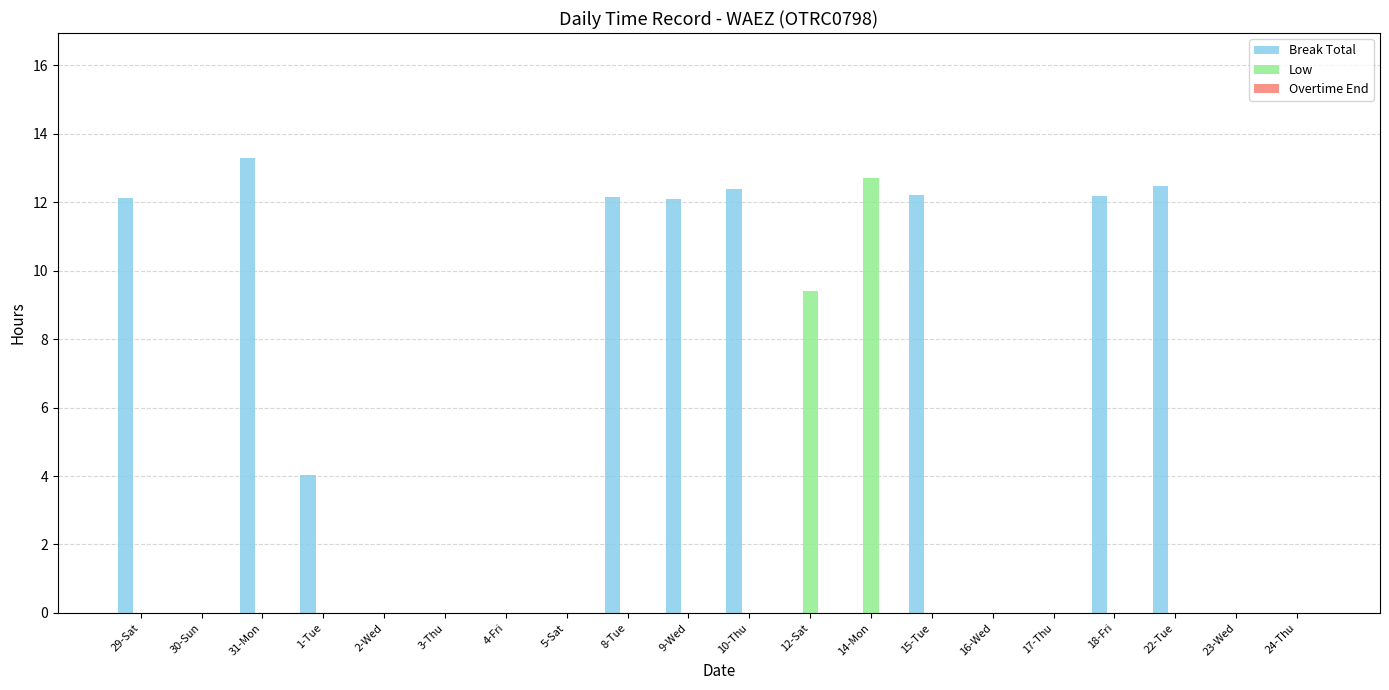

What is the maximum value for Low?

12.7